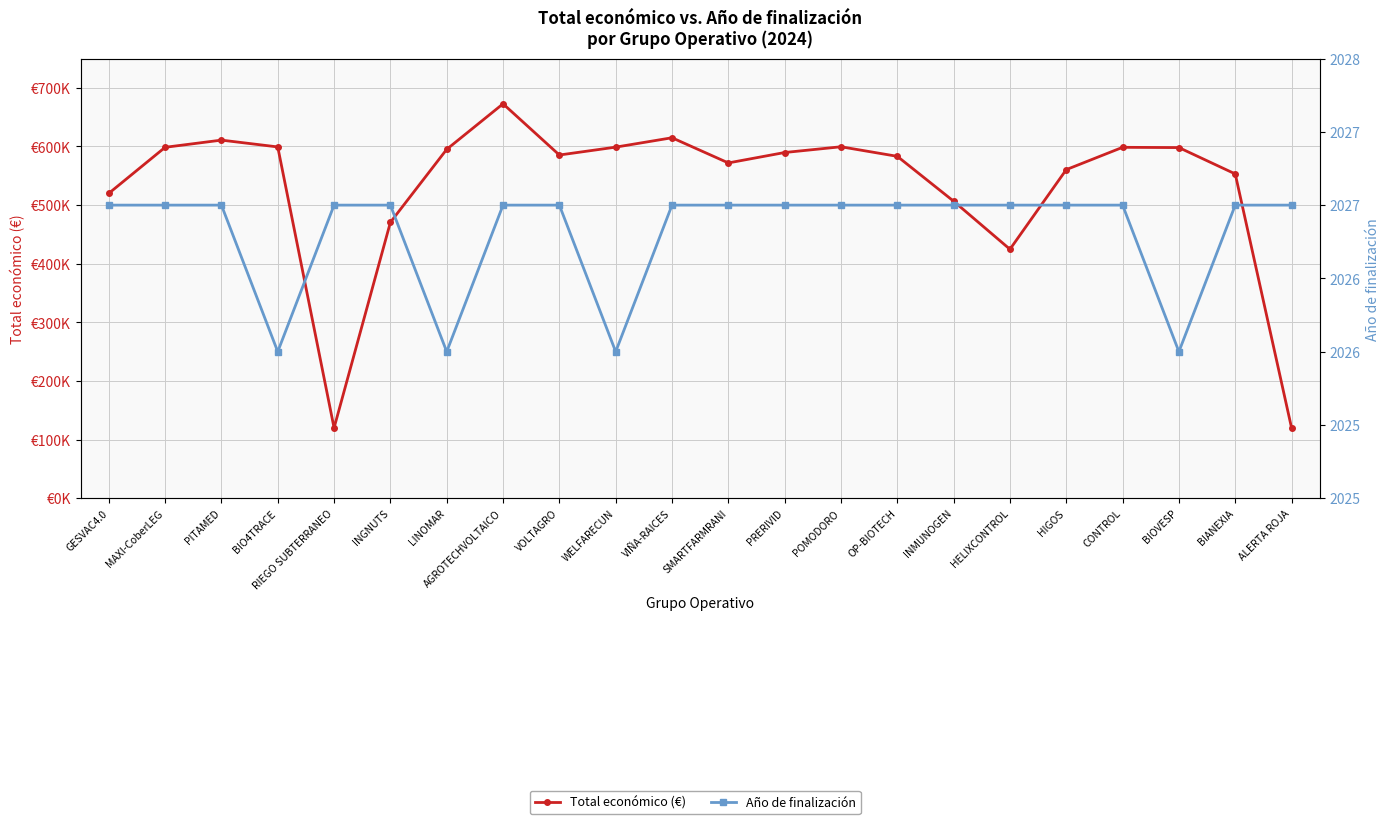

True or false: Año de finalización has more than 2 points higher than both neighbors.

False